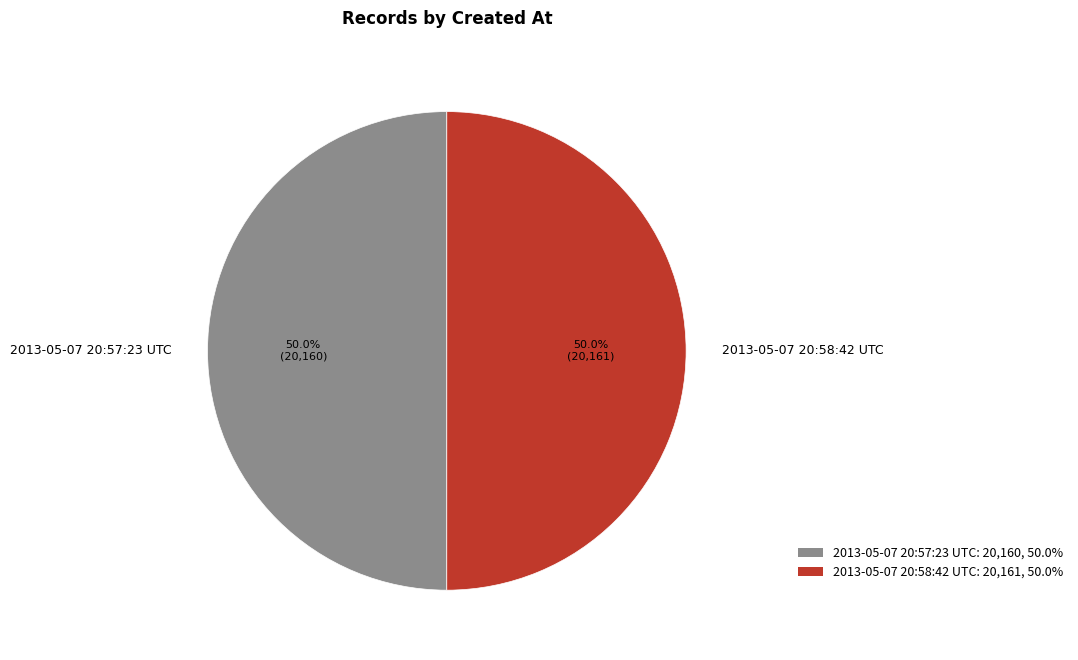

The 2013-05-07 20:58:42 UTC slice represents 38% of the pie. True or false?

False